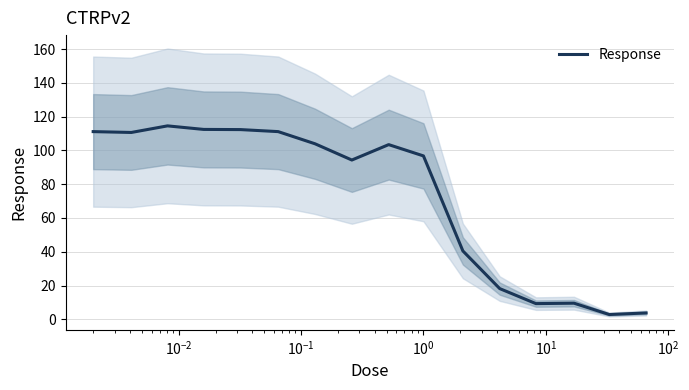

How many values exceed 103?

8